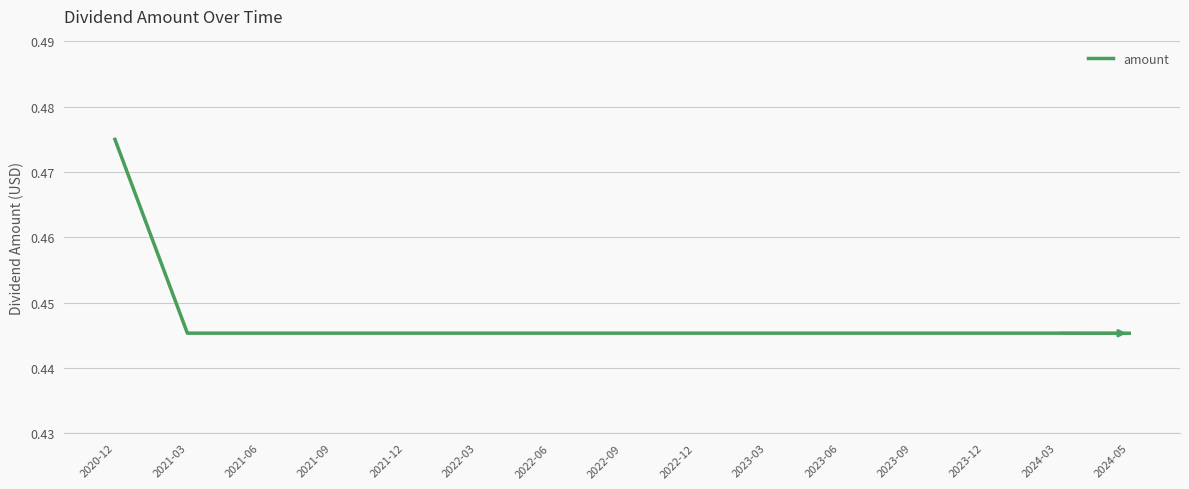

Between 2020-12 and 2022-06, which is larger?

2020-12